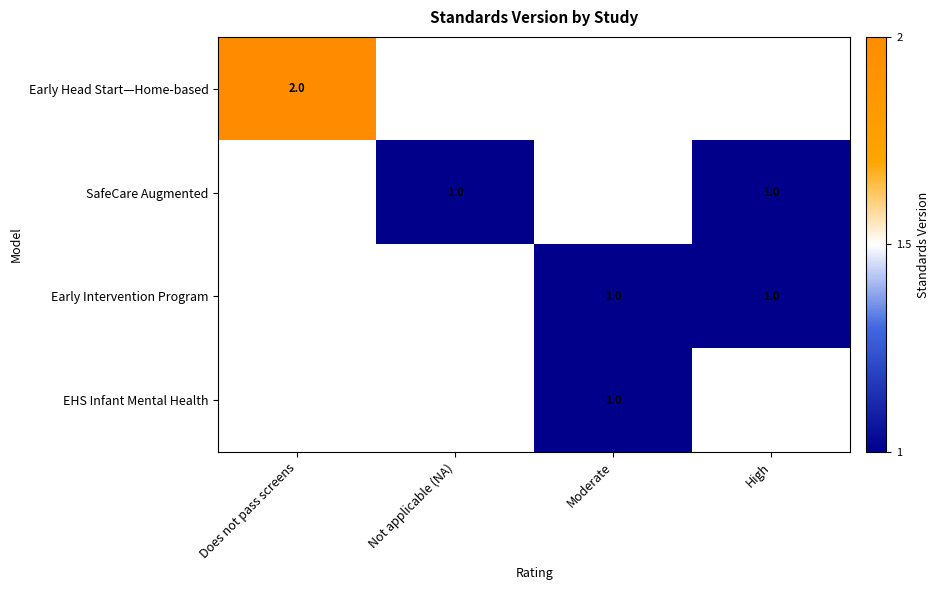

Is it true that Early Head Start—Home-based equals 3 at Does not pass screens?

False